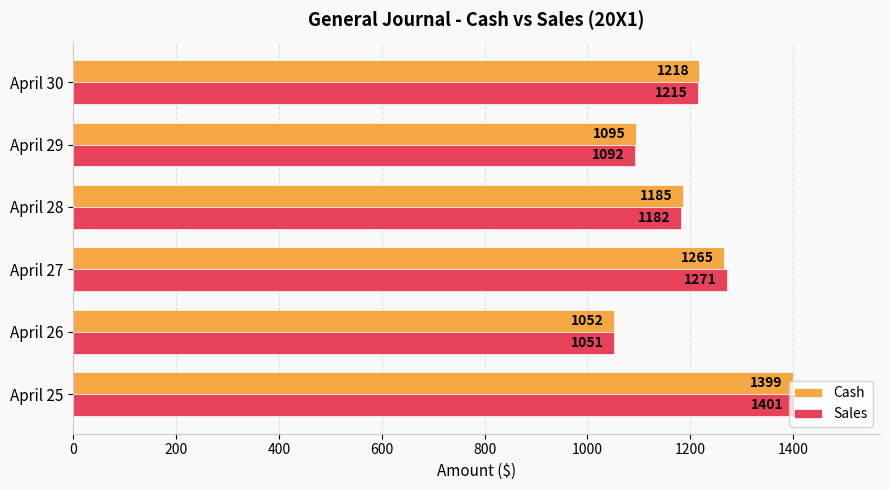

Is it true that Cash equals 1218 at April 30?

True